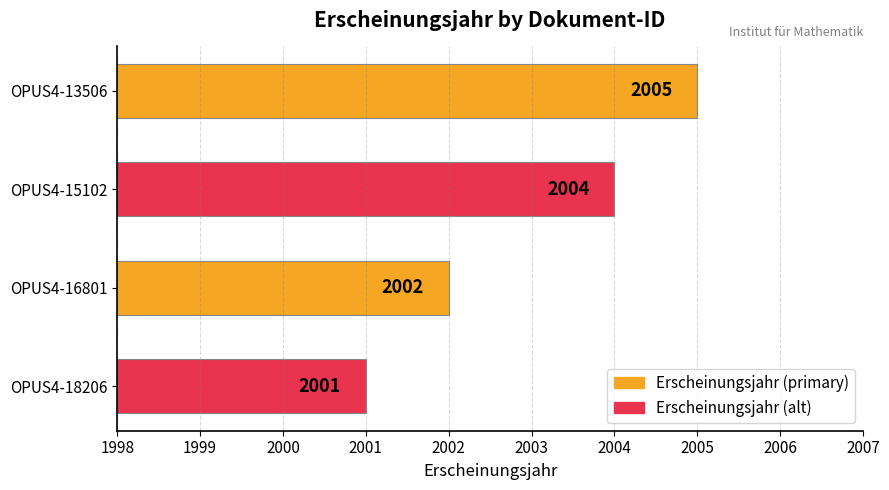

Reading top to bottom, list all the values displayed in this chart.

OPUS4-13506=2005	OPUS4-15102=2004	OPUS4-16801=2002	OPUS4-18206=2001